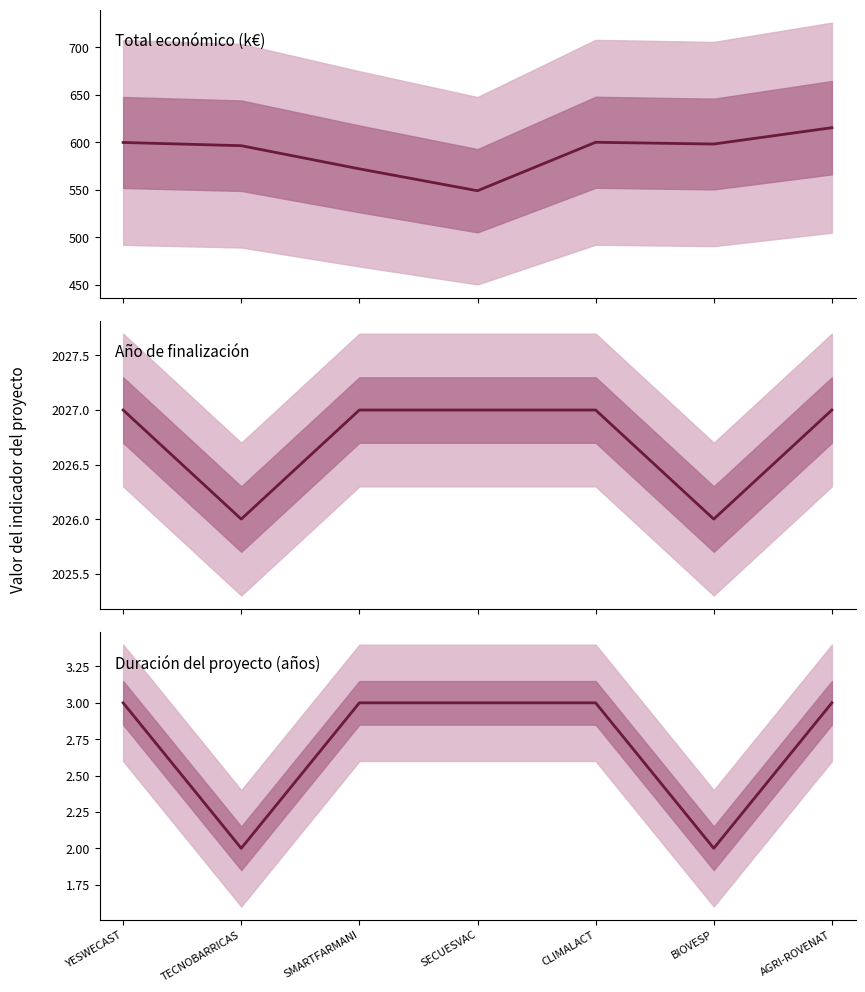

List the labels in order of Duración (años) value, smallest first.

TECNOBARRICAS, BIOVESP, YESWECAST, SMARTFARMANI, SECUESVAC, CLIMALACT, AGRI-ROVENAT